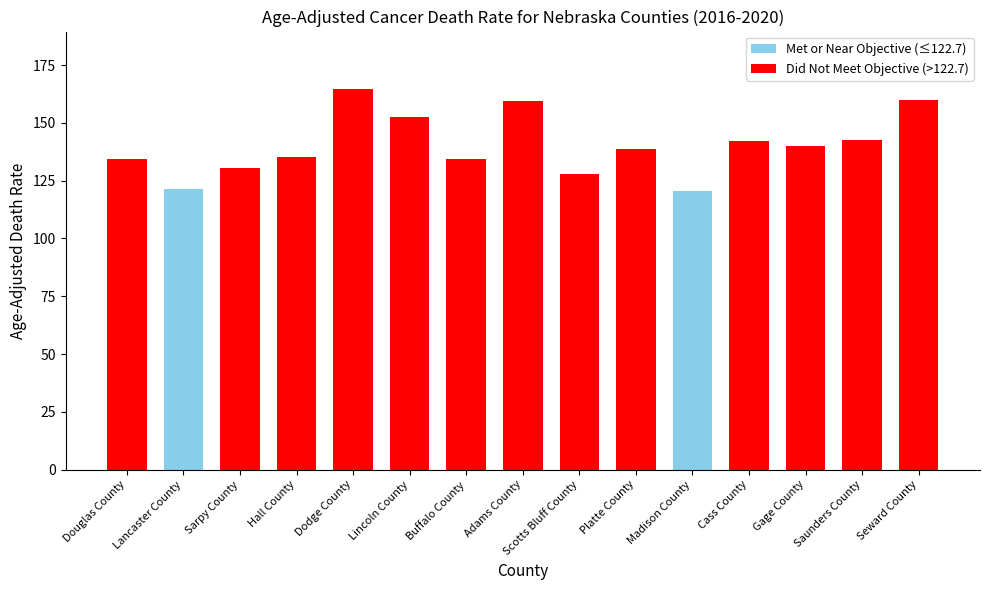

Count the number of values greater than 138.

8